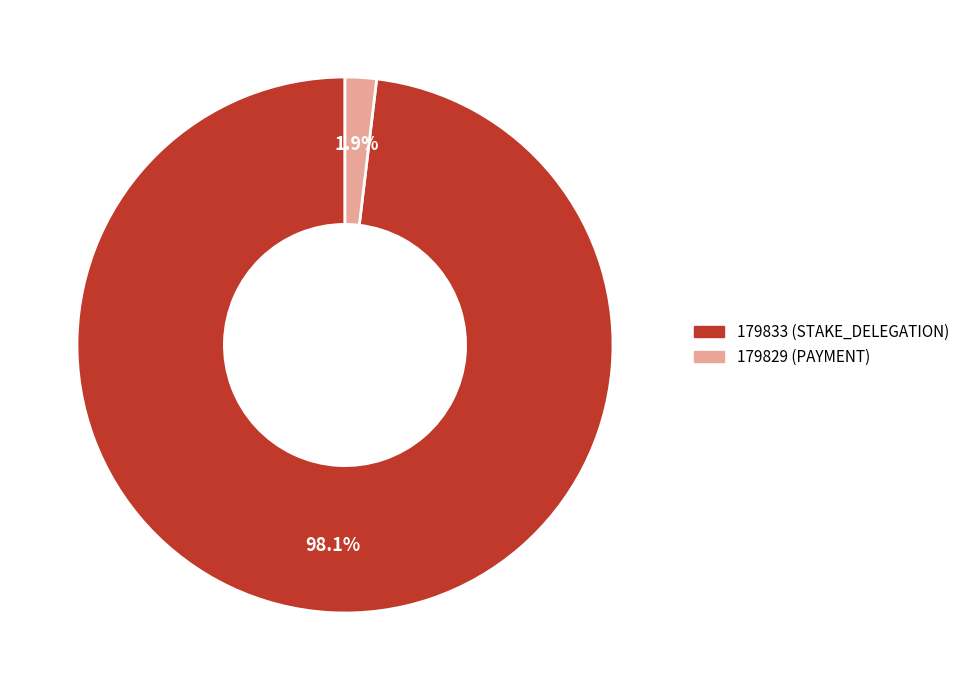

To the nearest percent, what is the average slice percentage?

50%